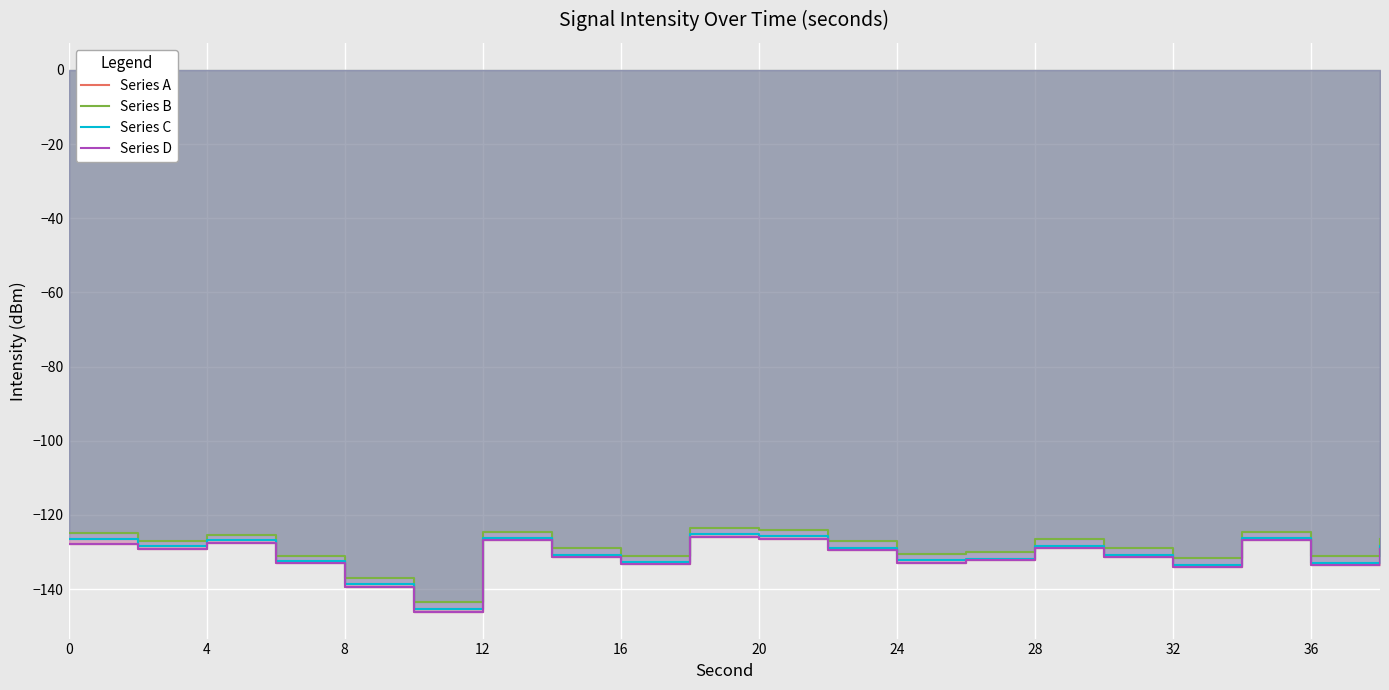

What is the minimum value for Series B?

-143.5